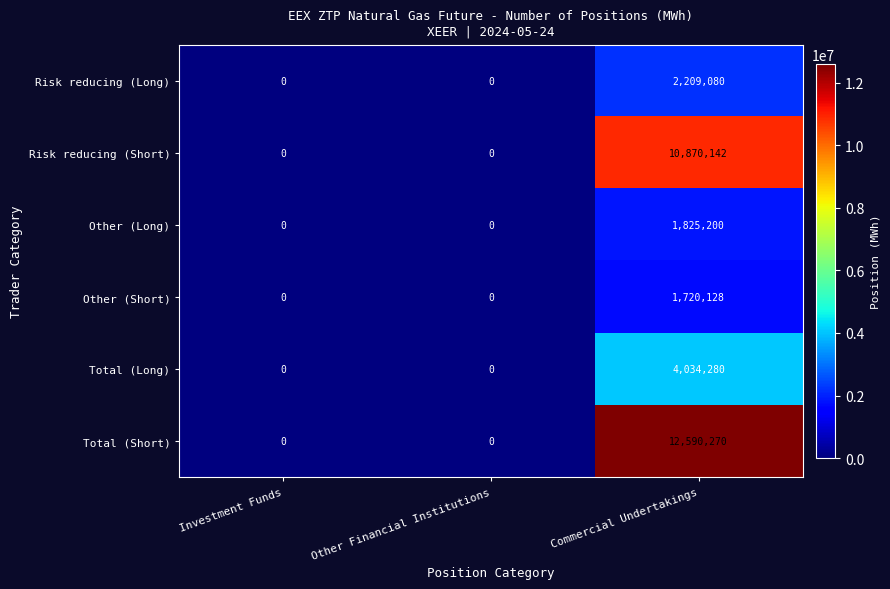

Reading left to right, list all the values displayed in this chart.

Risk reducing (Long): Investment Funds=0	Other Financial Institutions=0	Commercial Undertakings=2209080
Risk reducing (Short): Investment Funds=0	Other Financial Institutions=0	Commercial Undertakings=10870142
Other (Long): Investment Funds=0	Other Financial Institutions=0	Commercial Undertakings=1825200
Other (Short): Investment Funds=0	Other Financial Institutions=0	Commercial Undertakings=1720128
Total (Long): Investment Funds=0	Other Financial Institutions=0	Commercial Undertakings=4034280
Total (Short): Investment Funds=0	Other Financial Institutions=0	Commercial Undertakings=12590270